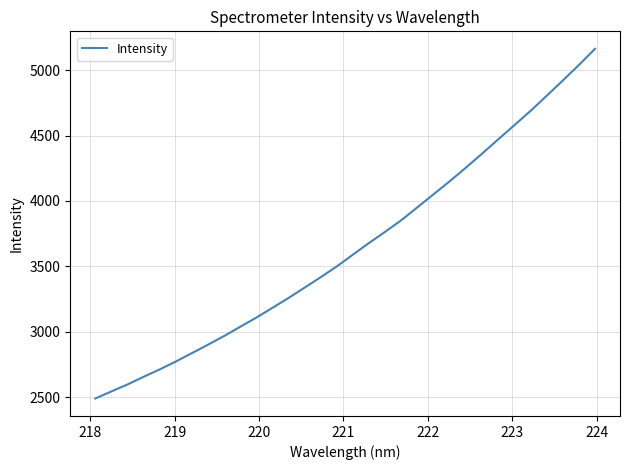

True or false: the data has more than 2 interior local peaks.

False